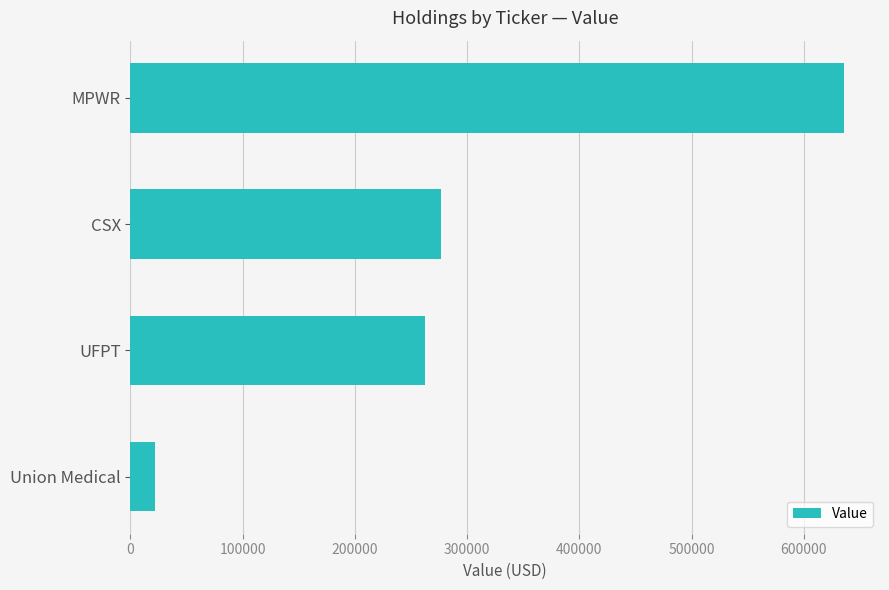

Does the chart contain any negative values?

No